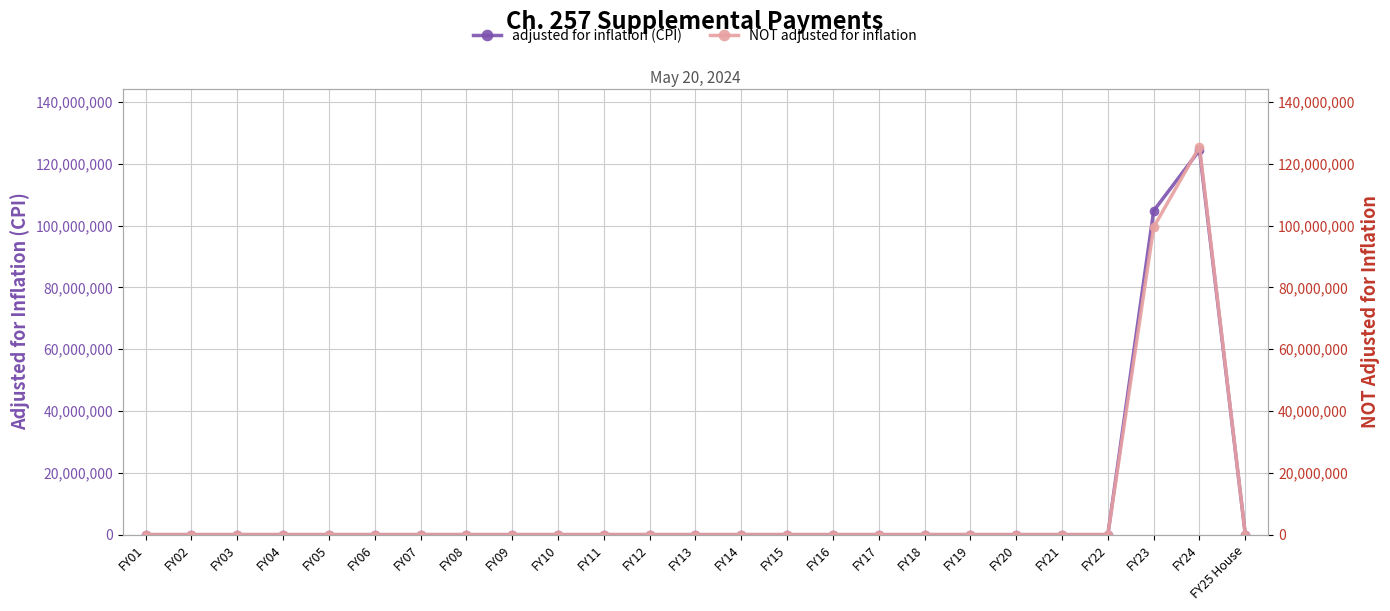

Which series has the largest range (max minus min)?

NOT adjusted for inflation